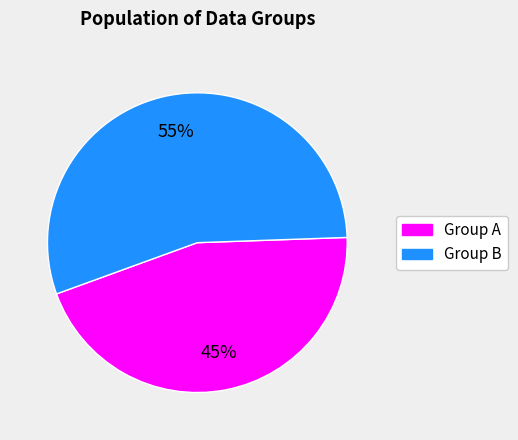

To the nearest percent, what is the average slice percentage?

50%